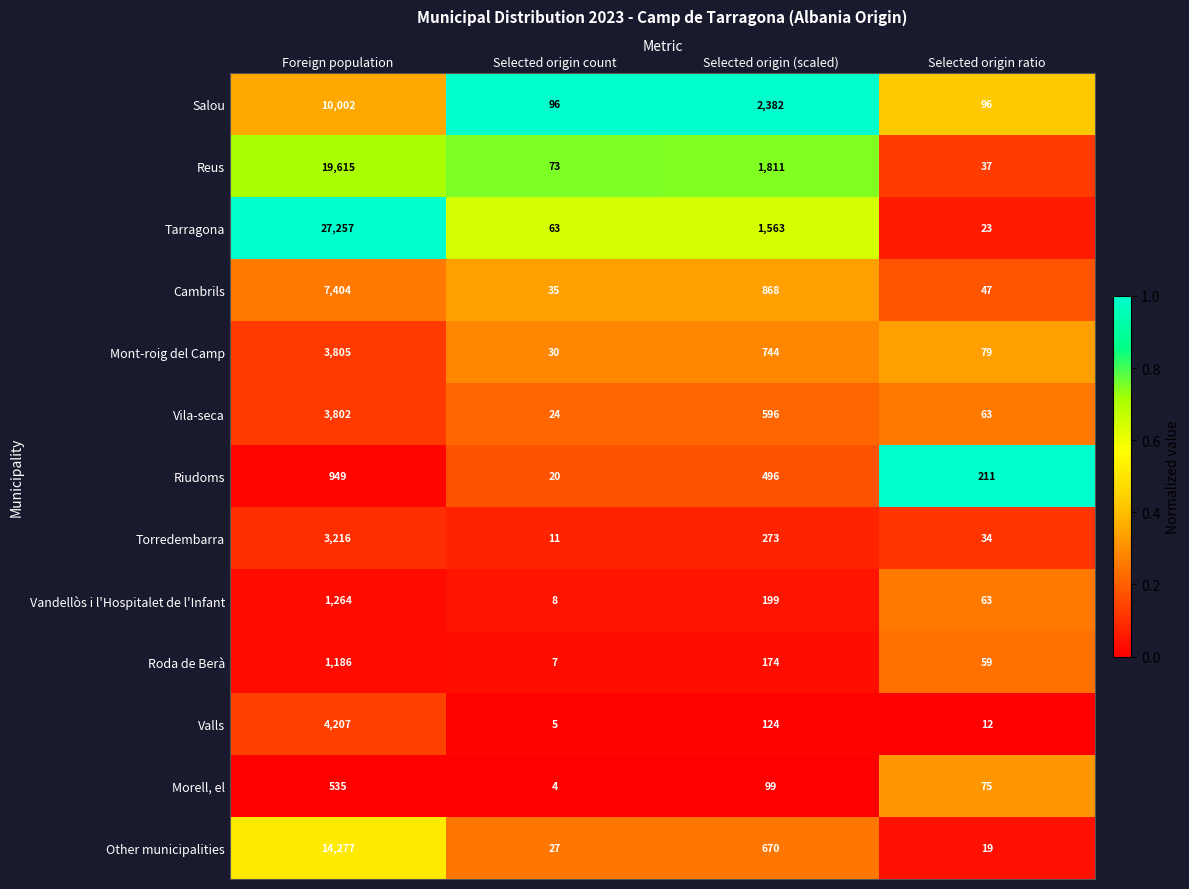

How many distinct data groups are displayed?

13